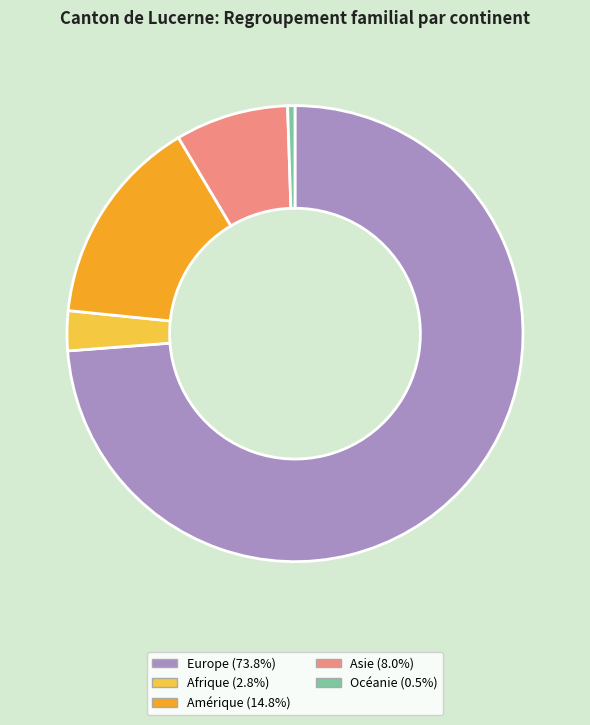

Count the number of slices in the pie.

5